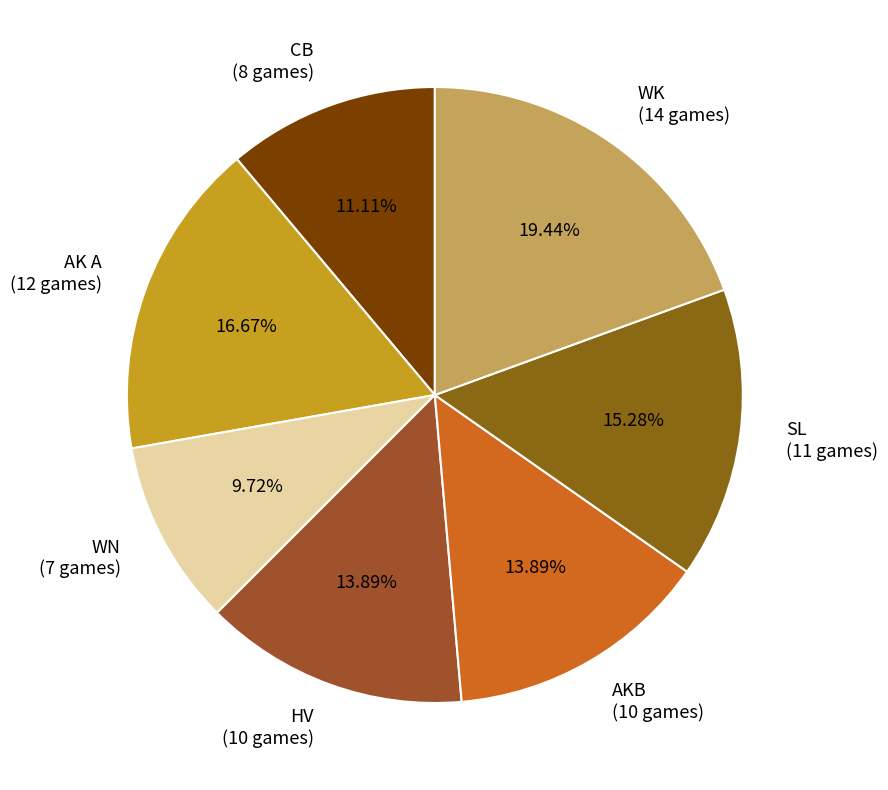

Do AK A (12 games) and WK (14 games) together represent more than half of the pie?

No